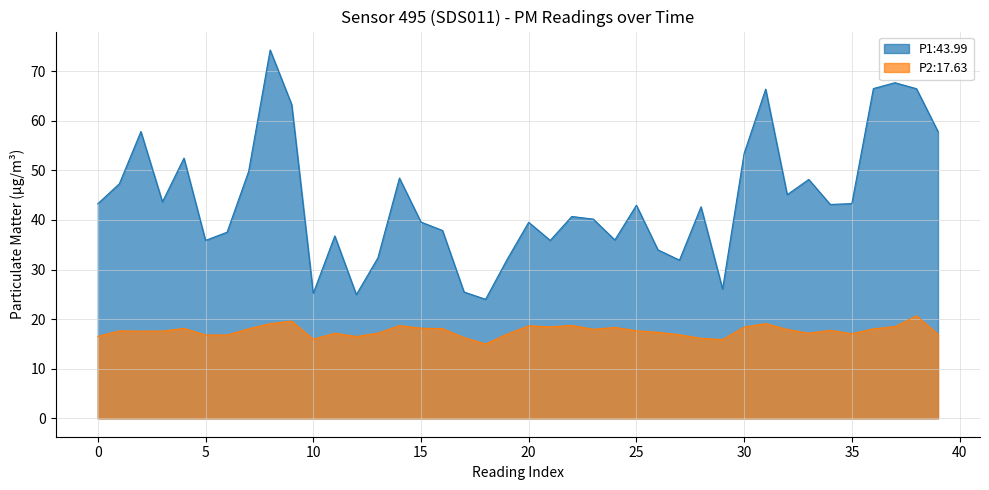

True or false: P2 has more than 0 interior local peaks.

True